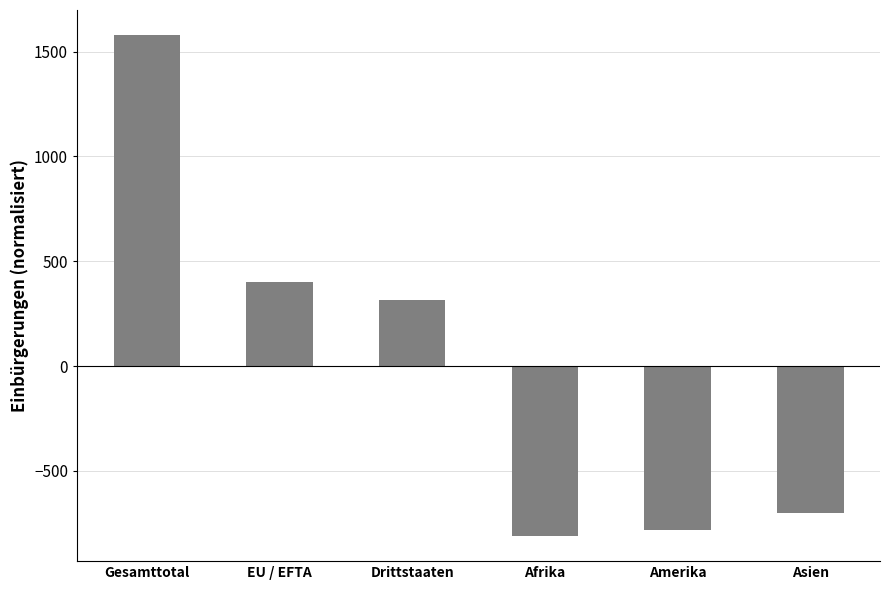

Approximately how many times larger is the value at Gesamttotal compared to Drittstaaten?

5.0